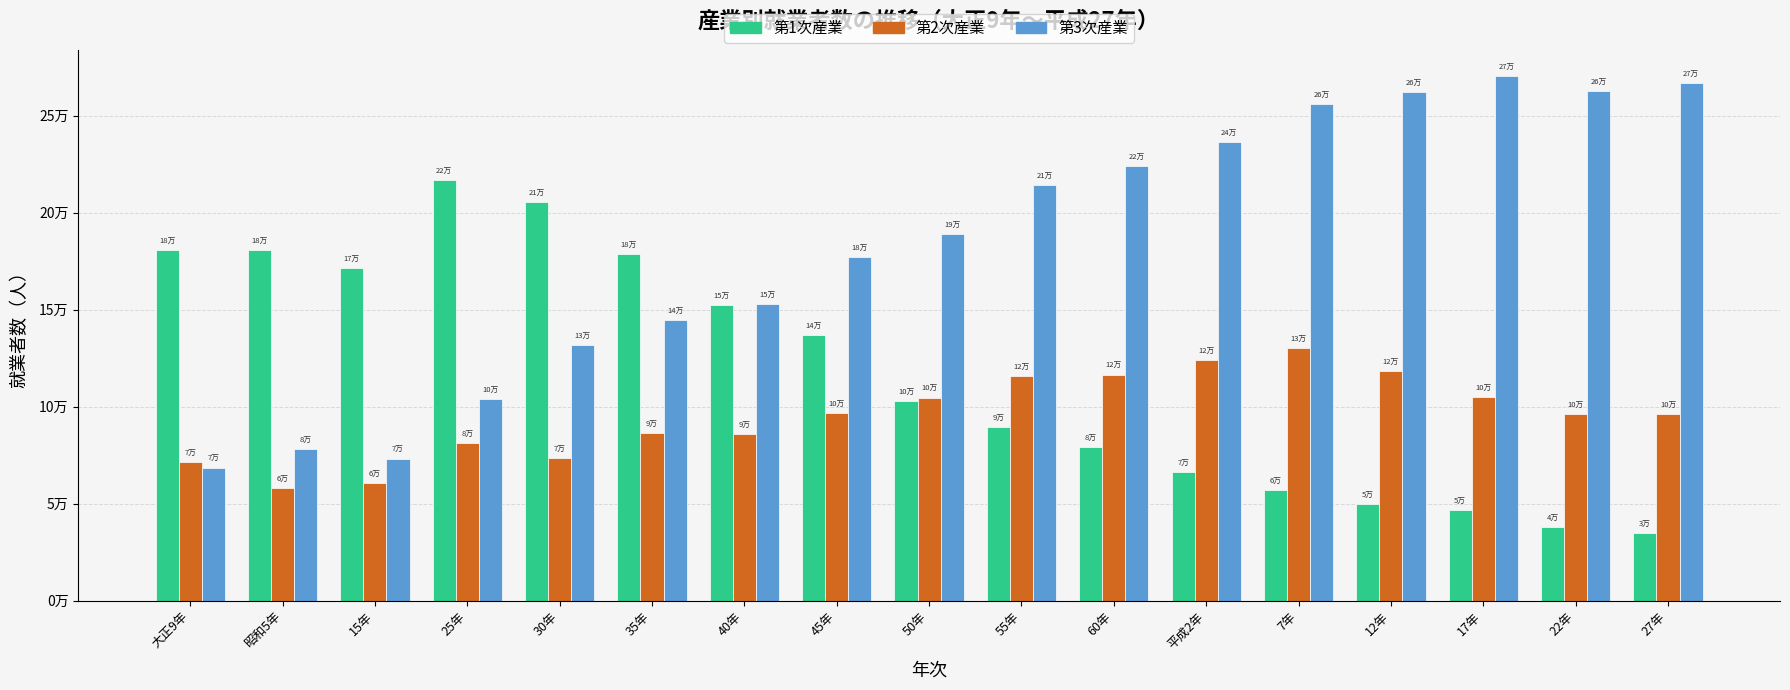

What position from the left is 45年?

8